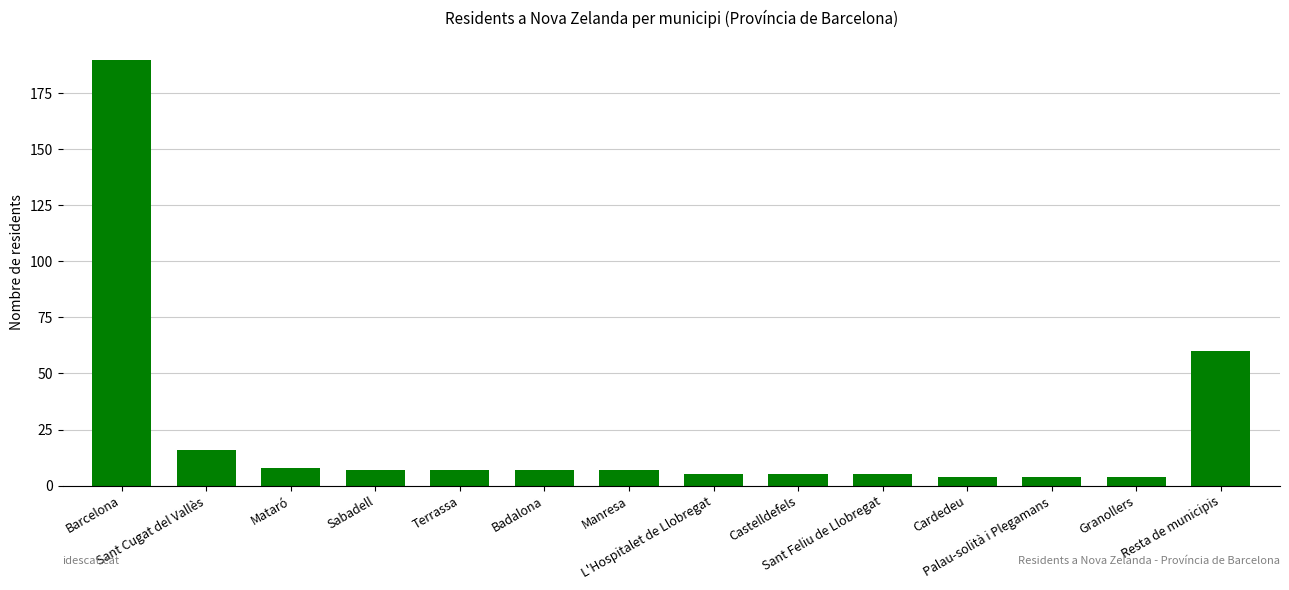

What is the minimum value shown in the chart?

4